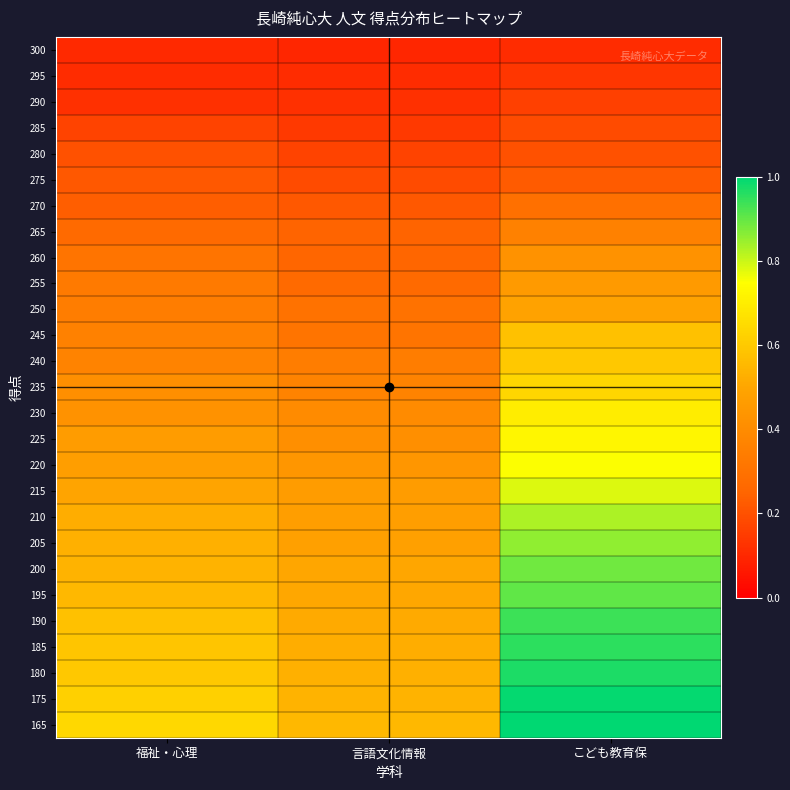

Rank the series at こども教育保 from highest to lowest value.

165, 175, 180, 185, 190, 195, 200, 205, 210, 215, 220, 225, 230, 235, 240, 245, 250, 255, 260, 265, 270, 275, 280, 285, 290, 295, 300